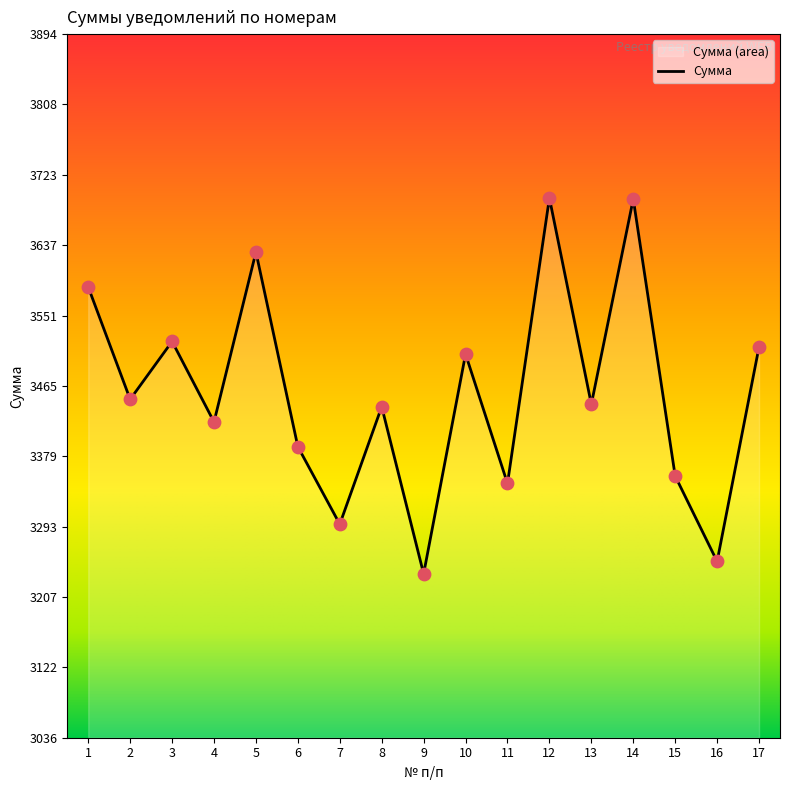

Approximately how many times larger is the value at 15 compared to 14?

0.9